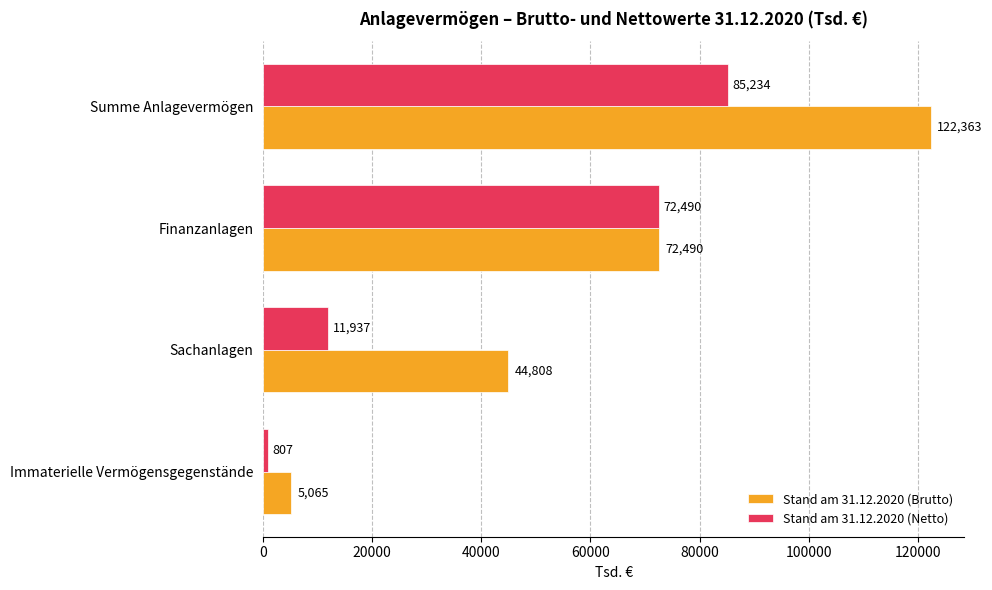

The value of Stand am 31.12.2020 (Brutto) at Summe Anlagevermögen is 218380. True or false?

False